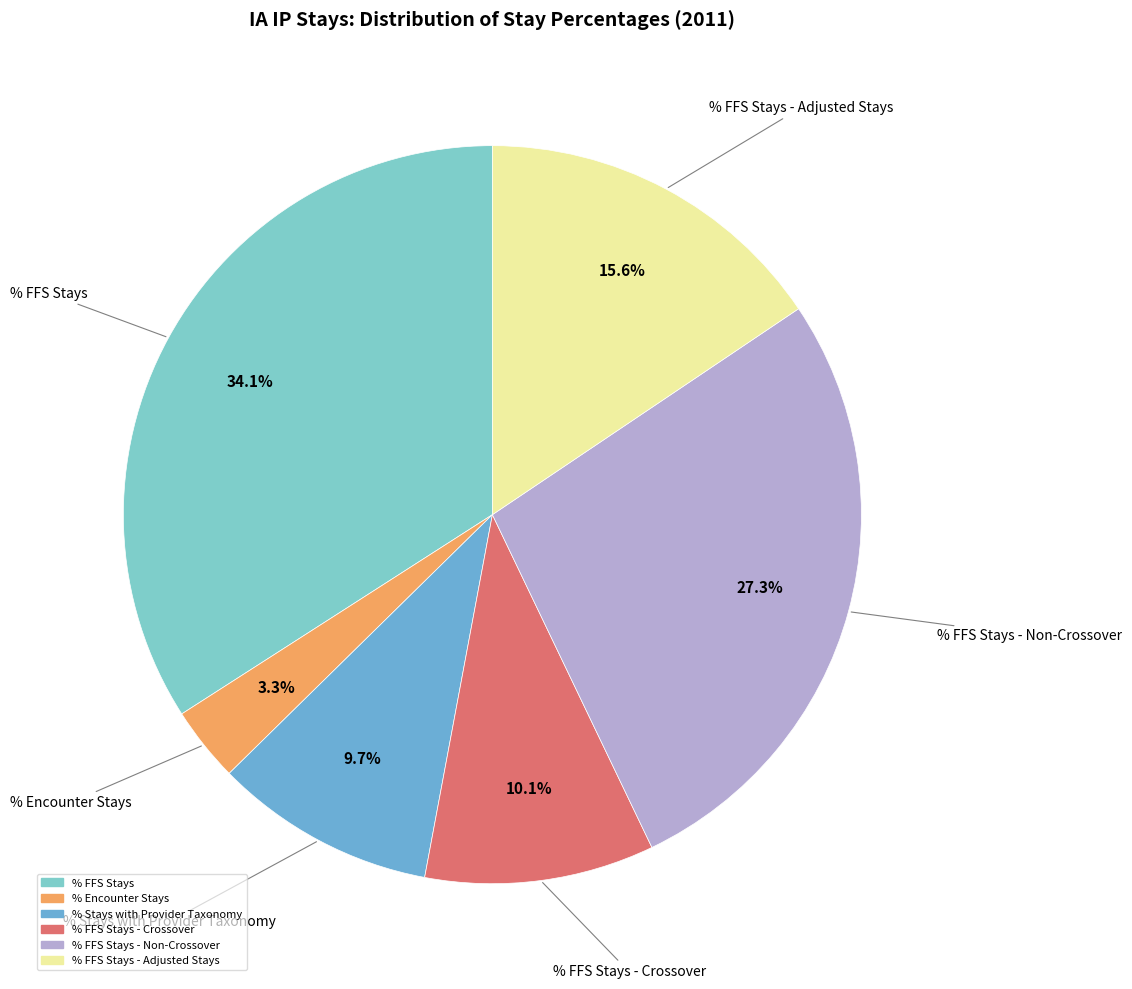

How many segments does this pie chart have?

6